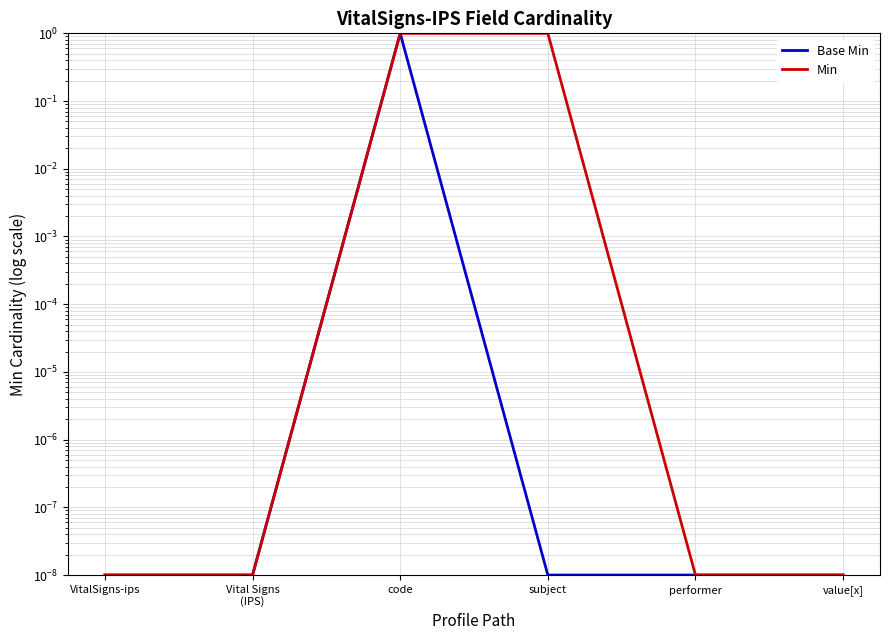

How many lines are shown in the chart?

2